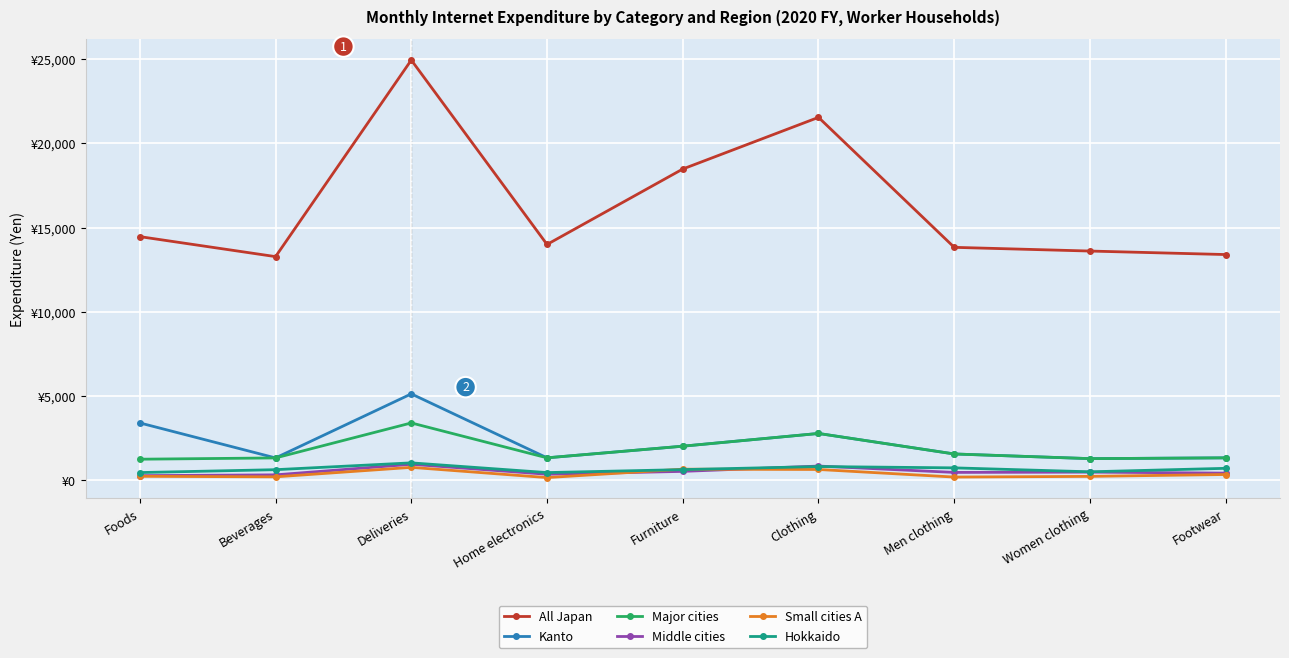

Reading left to right, list all the values displayed in this chart.

All Japan: Foods=14470	Beverages=13283	Deliveries=24953	Home electronics=14005	Furniture=18484	Clothing=21551	Men clothing=13834	Women clothing=13614	Footwear=13406
Kanto: Foods=3409	Beverages=1331	Deliveries=5134	Home electronics=1337	Furniture=2028	Clothing=2784	Men clothing=1566	Women clothing=1289	Footwear=1336
Major cities: Foods=1255	Beverages=1331	Deliveries=3409	Home electronics=1337	Furniture=2028	Clothing=2784	Men clothing=1566	Women clothing=1289	Footwear=1336
Middle cities: Foods=279	Beverages=326	Deliveries=954	Home electronics=362	Furniture=532	Clothing=848	Men clothing=471	Women clothing=488	Footwear=428
Small cities A: Foods=240	Beverages=208	Deliveries=771	Home electronics=164	Furniture=663	Clothing=645	Men clothing=195	Women clothing=236	Footwear=347
Hokkaido: Foods=462	Beverages=633	Deliveries=1038	Home electronics=461	Furniture=637	Clothing=819	Men clothing=741	Women clothing=507	Footwear=714